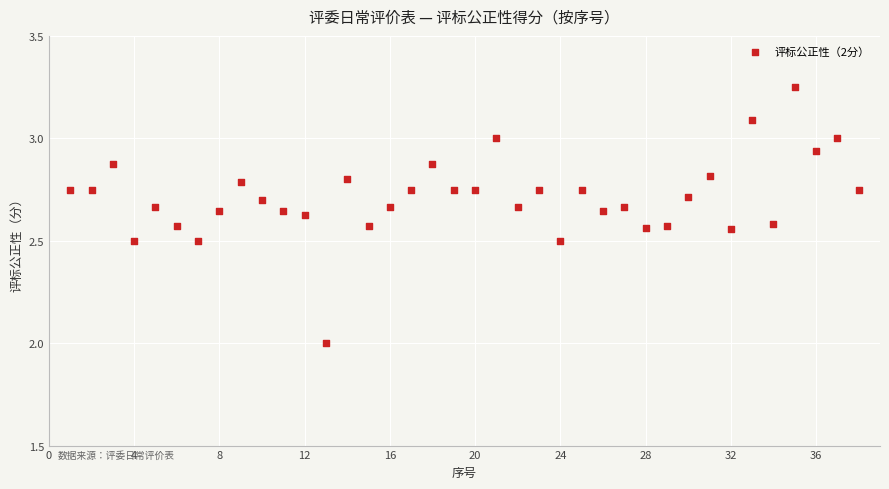

What is the range of X values (max minus min)?

37.0